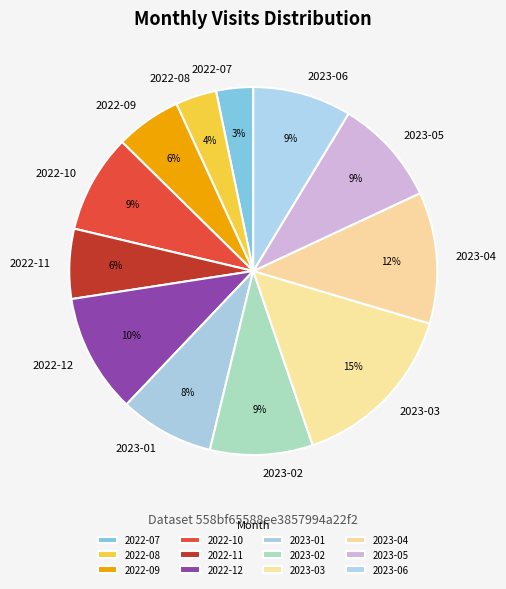

How many slices are in this pie chart?

12